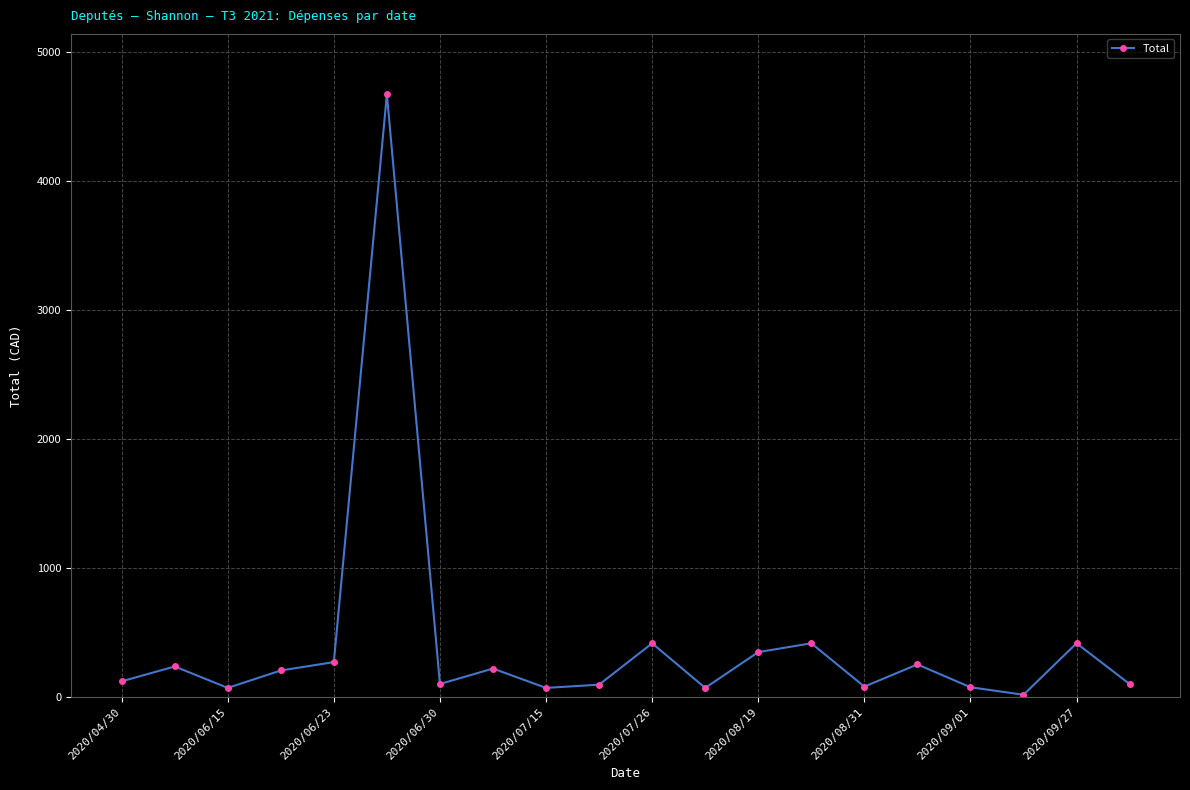

True or false: there are more than 1 points higher than both neighbors.

True